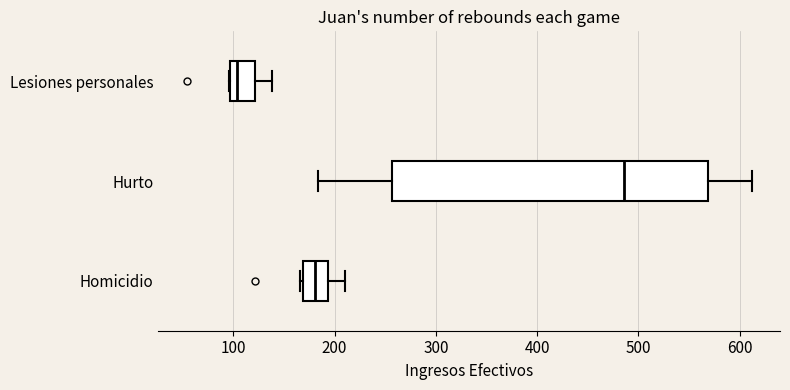

Which box is the widest, from its left edge to its right edge?

Hurto